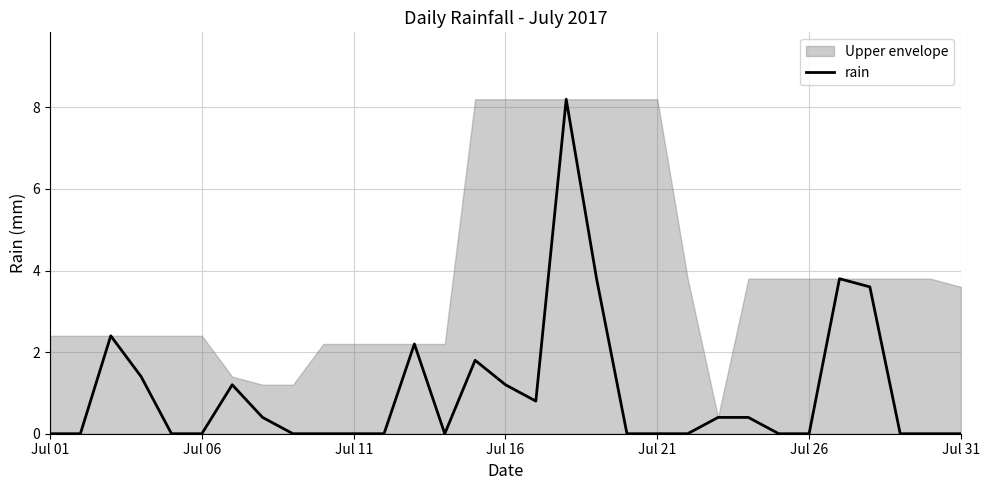

How many data points are above 0?

14